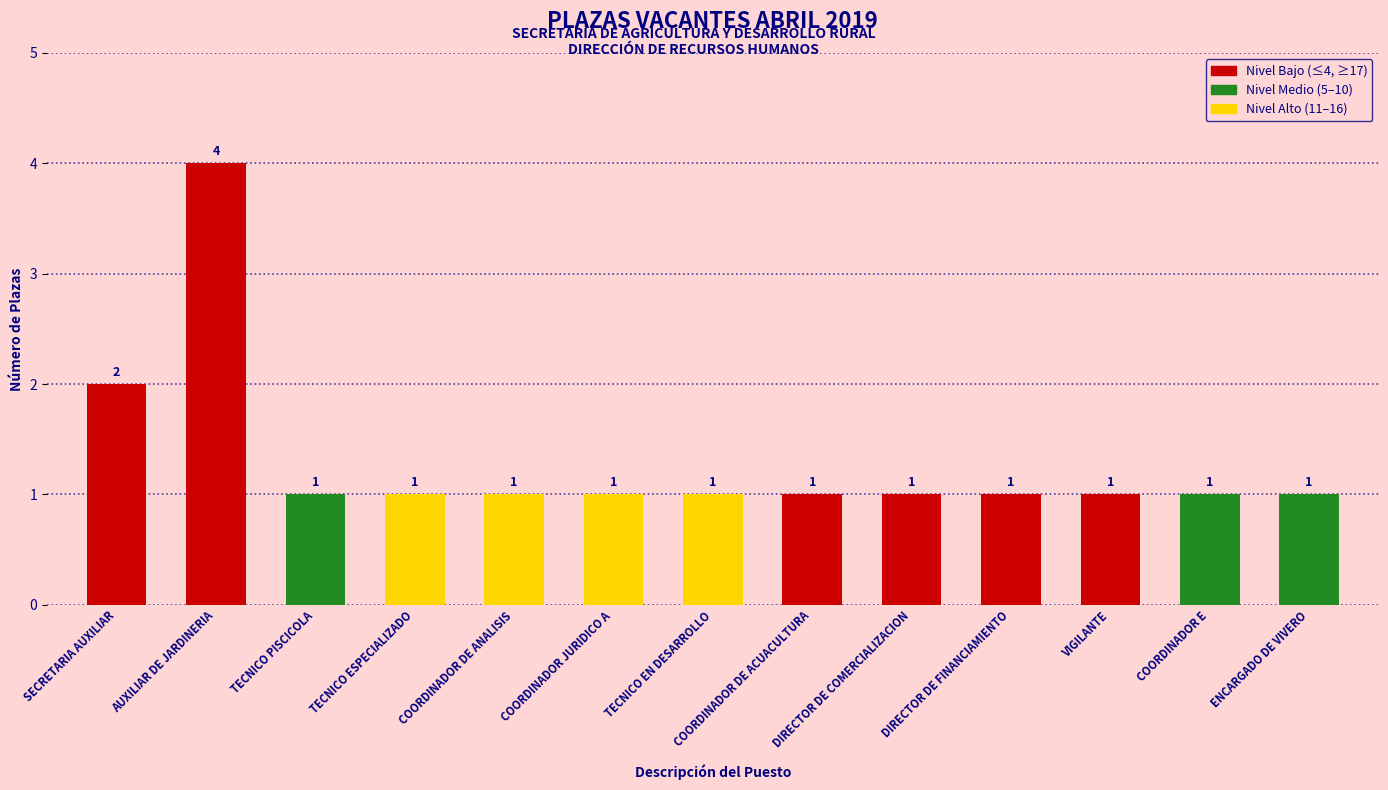

The value at COORDINADOR DE ACUACULTURA is 0. True or false?

False